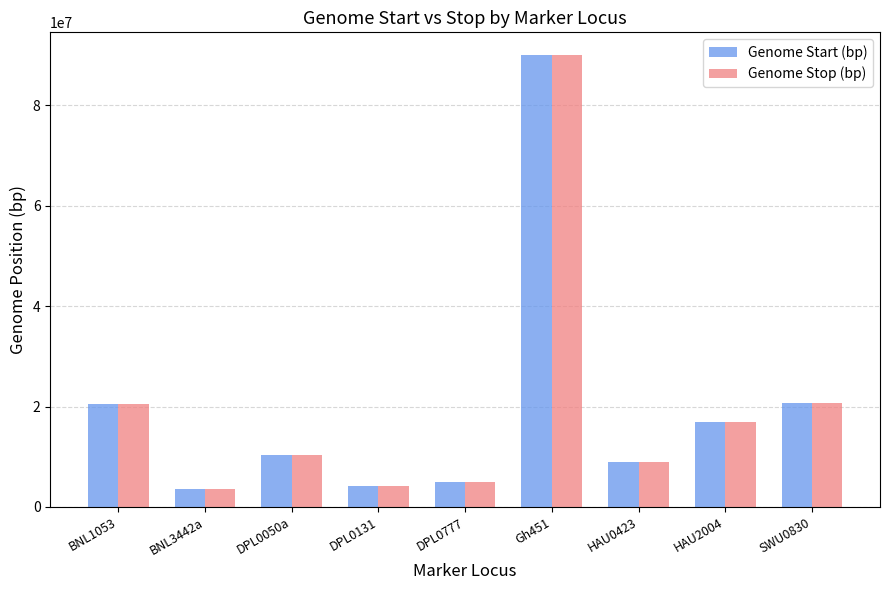

At which label does Genome Stop (bp) first exceed 10362123?

BNL1053